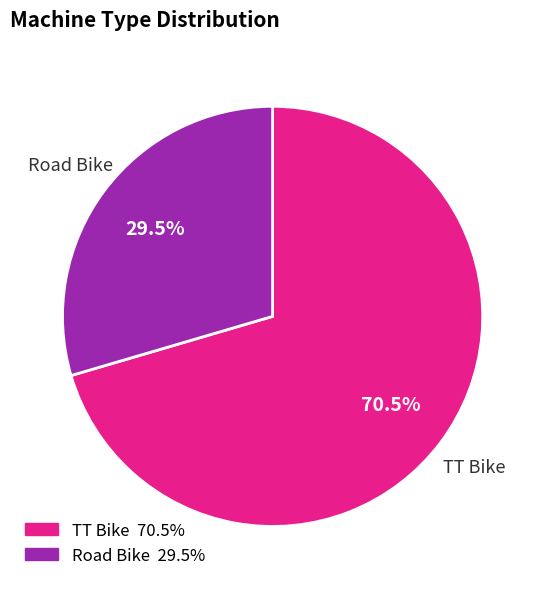

How many segments does this pie chart have?

2